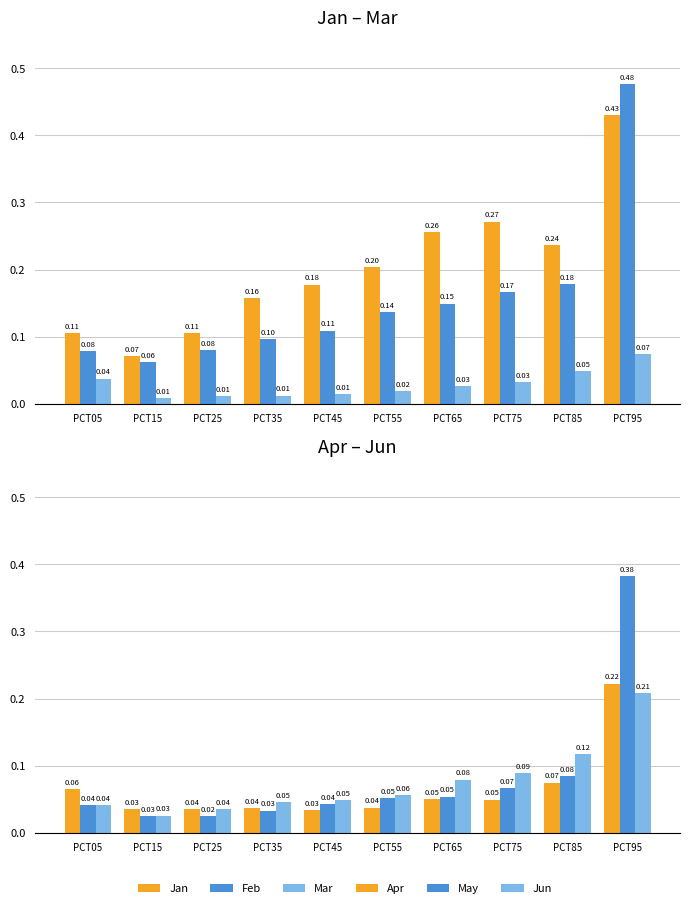

What is the difference between the maximum and minimum values in the Jun series?

0.2